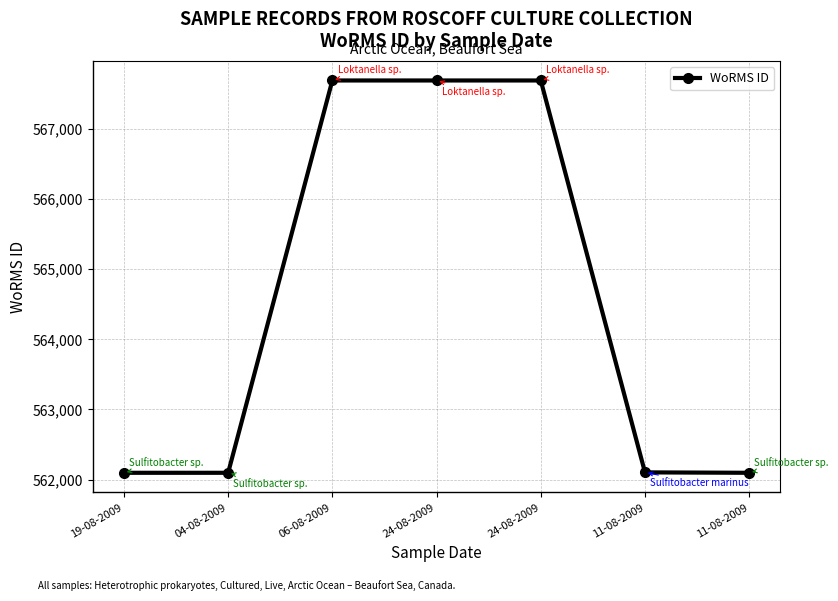

Does the chart display data point markers on the line(s)?

Yes